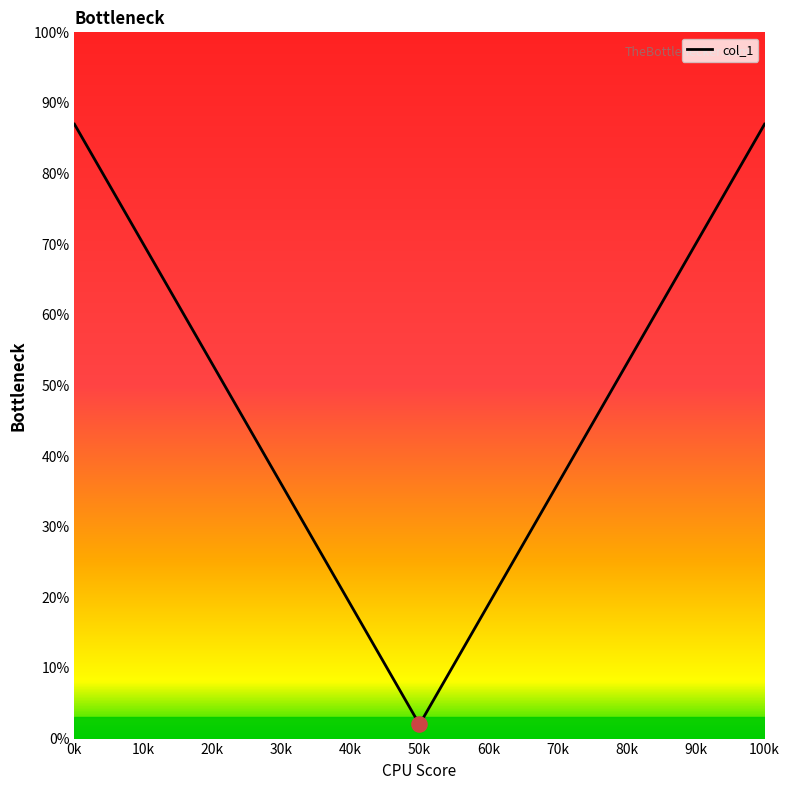

What is the smallest value displayed?

2.0